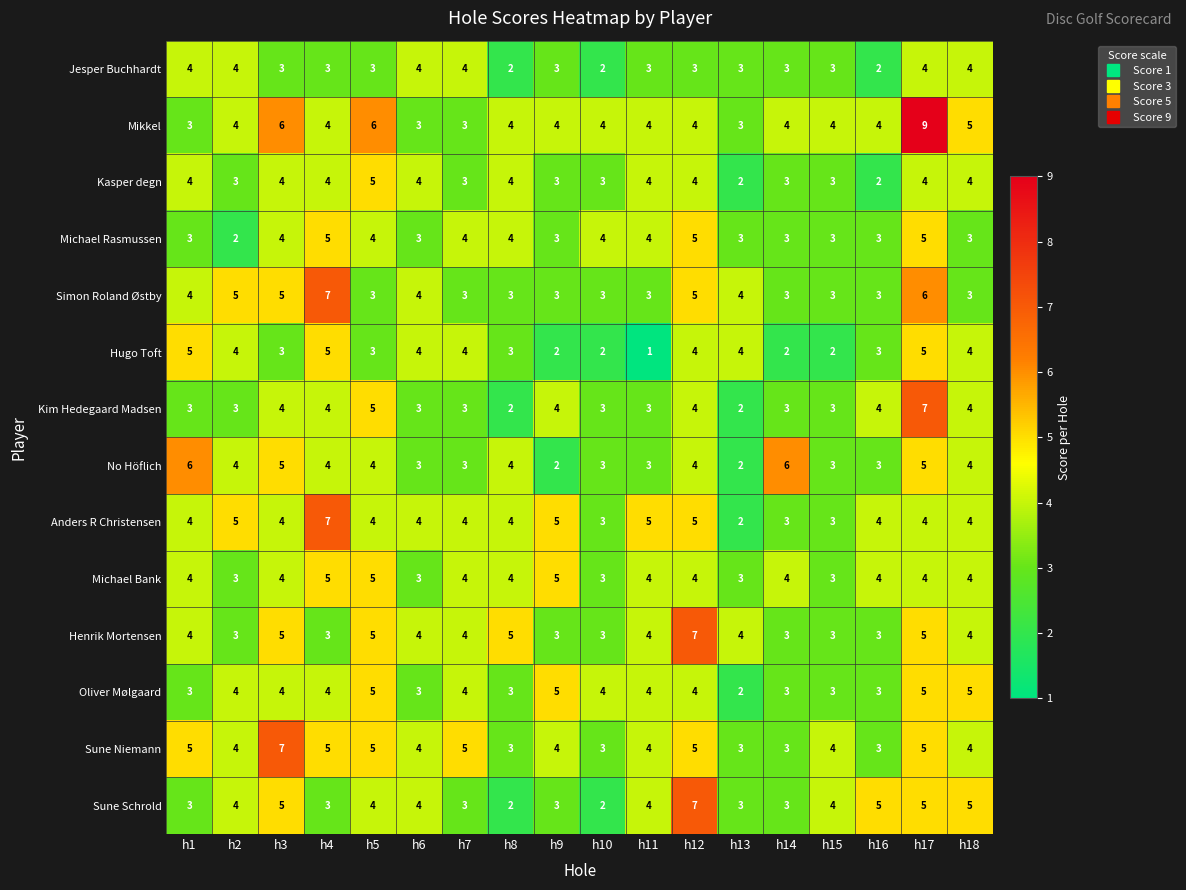

Read the Kim Hedegaard Madsen value at h14.

3